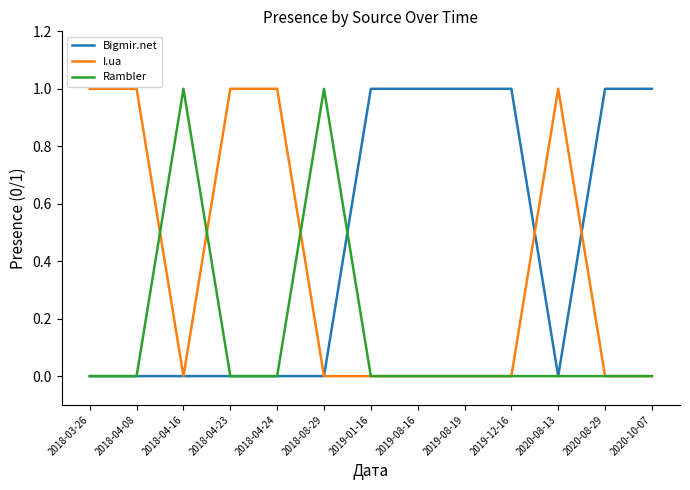

What position from the left is 2020-08-29?

12